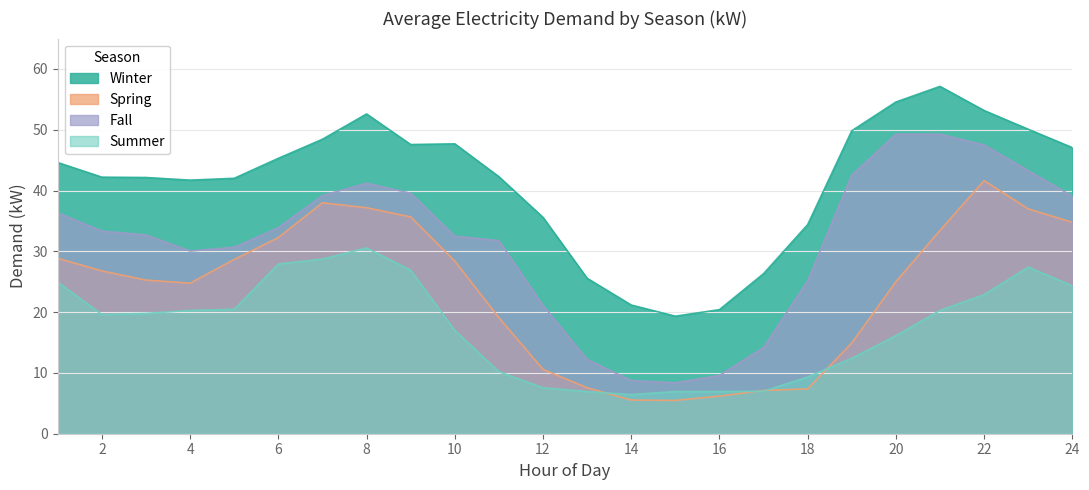

True or false: Summer and Fall cross at least once.

False